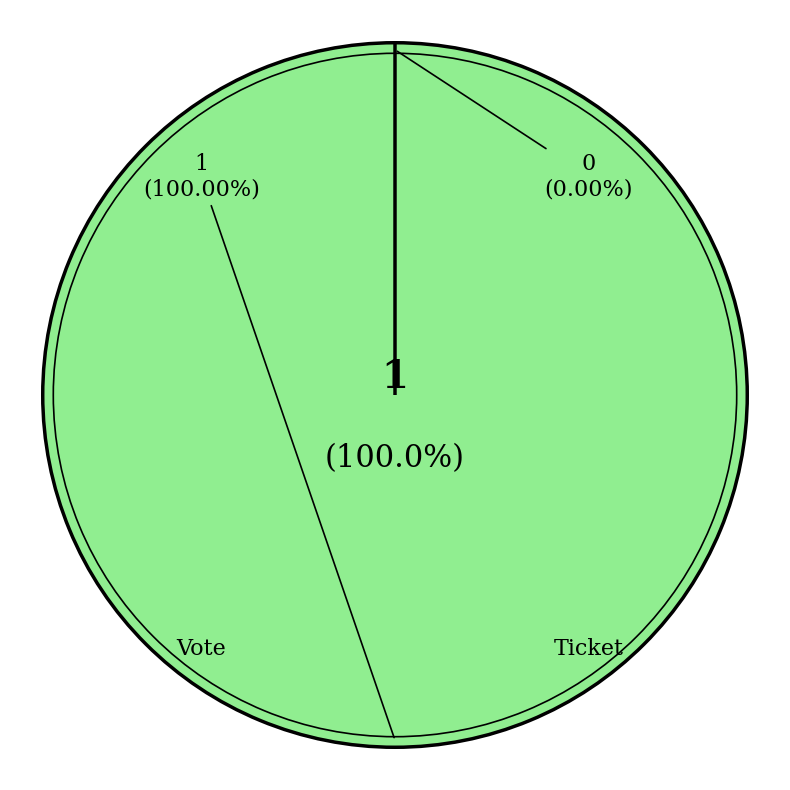

How many slices are in this pie chart?

2